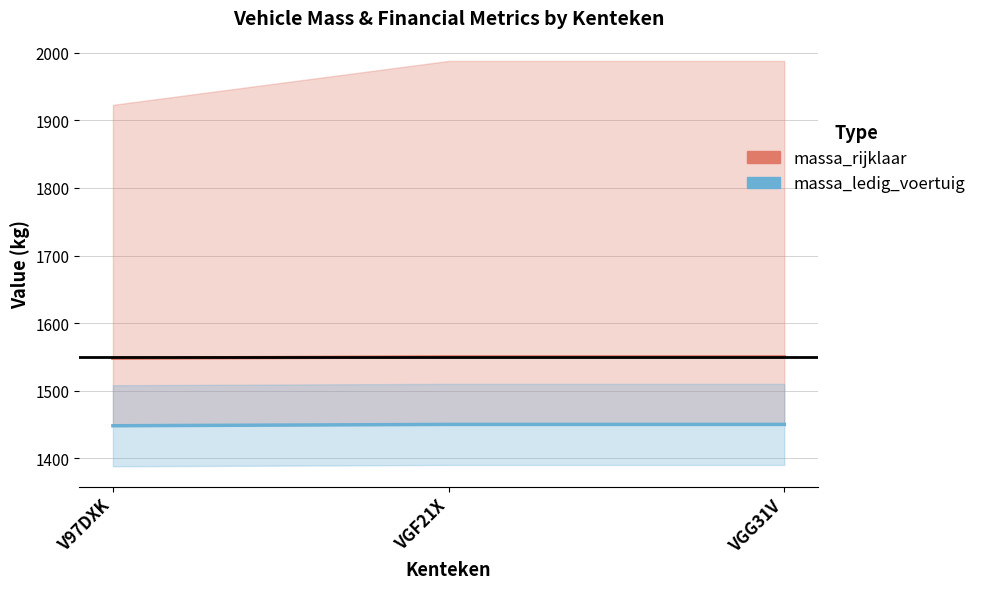

What is the label of the 2nd point from the left?

VGF21X